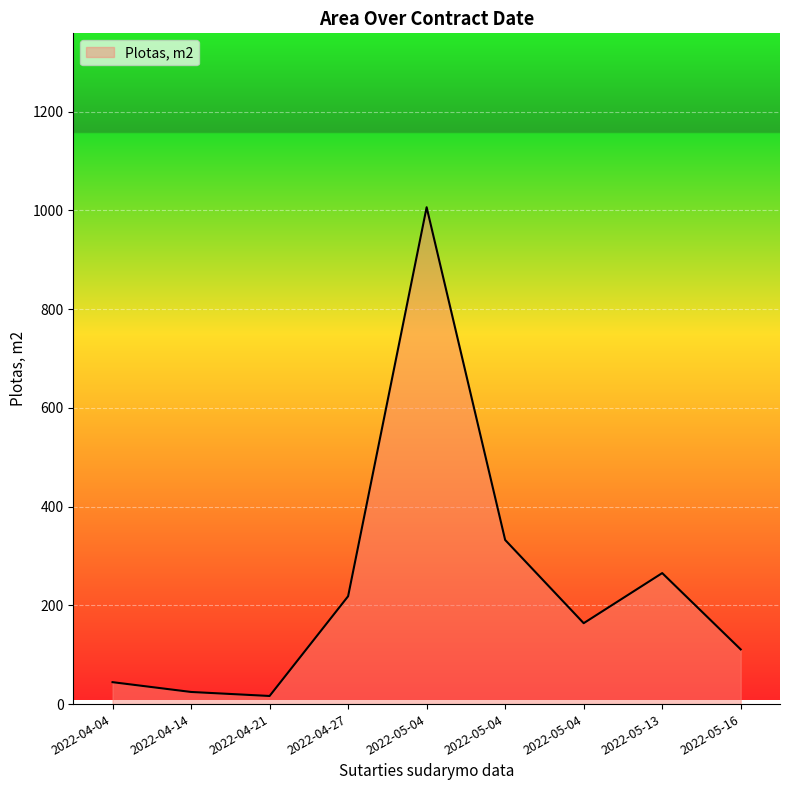

What is the label of the 8th point from the right?

2022-04-14